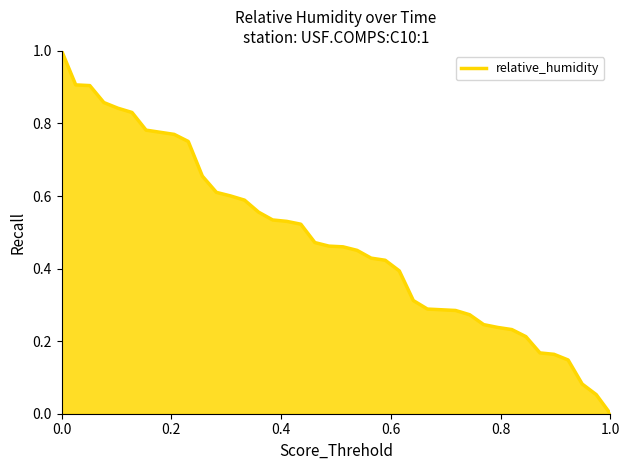

Count the number of data series in this chart.

1